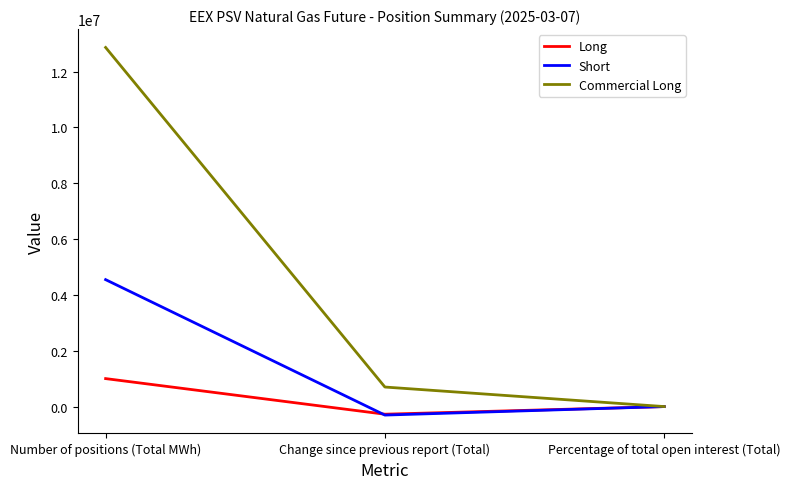

What is the maximum value for Short?

4548096.0